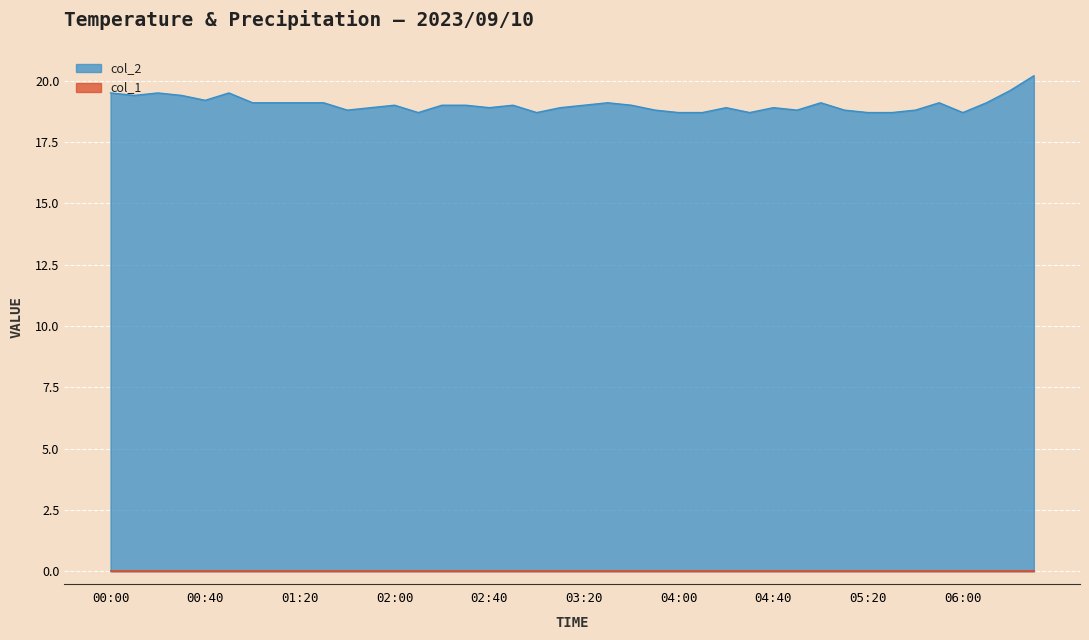

Does the chart display data point markers on the line(s)?

No